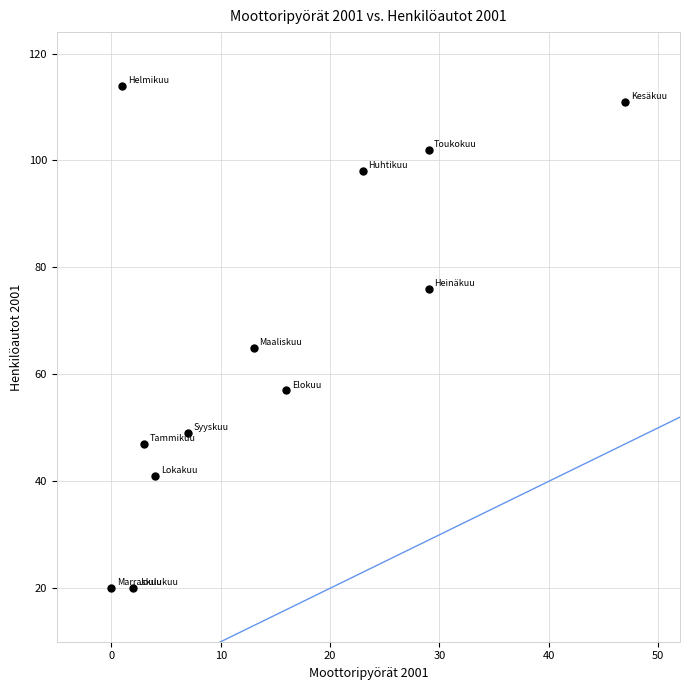

What Y value in the scatter plot is closest to 67?

65